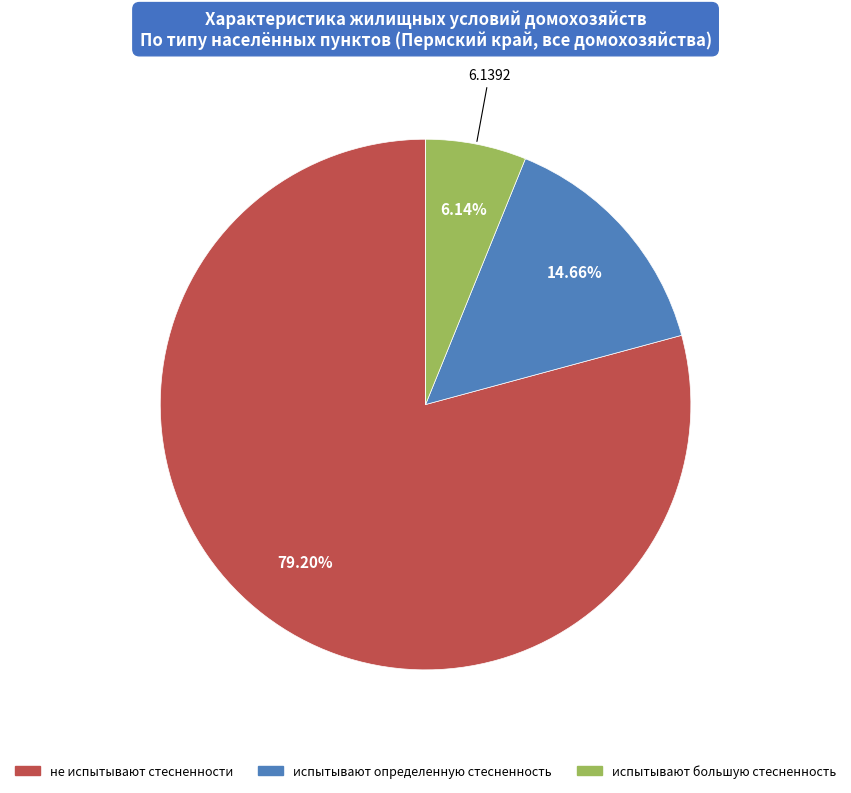

Does any single category account for the majority?

Yes